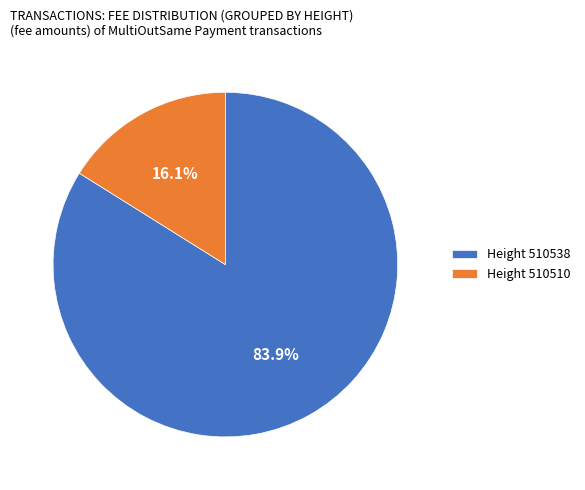

How much of the chart is everything except Height 510510?

83.9%